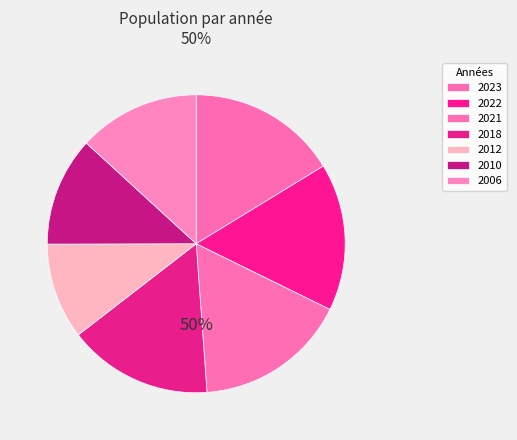

Rank the categories by value from highest to lowest.

2021, 2023, 2022, 2018, 2006, 2010, 2012